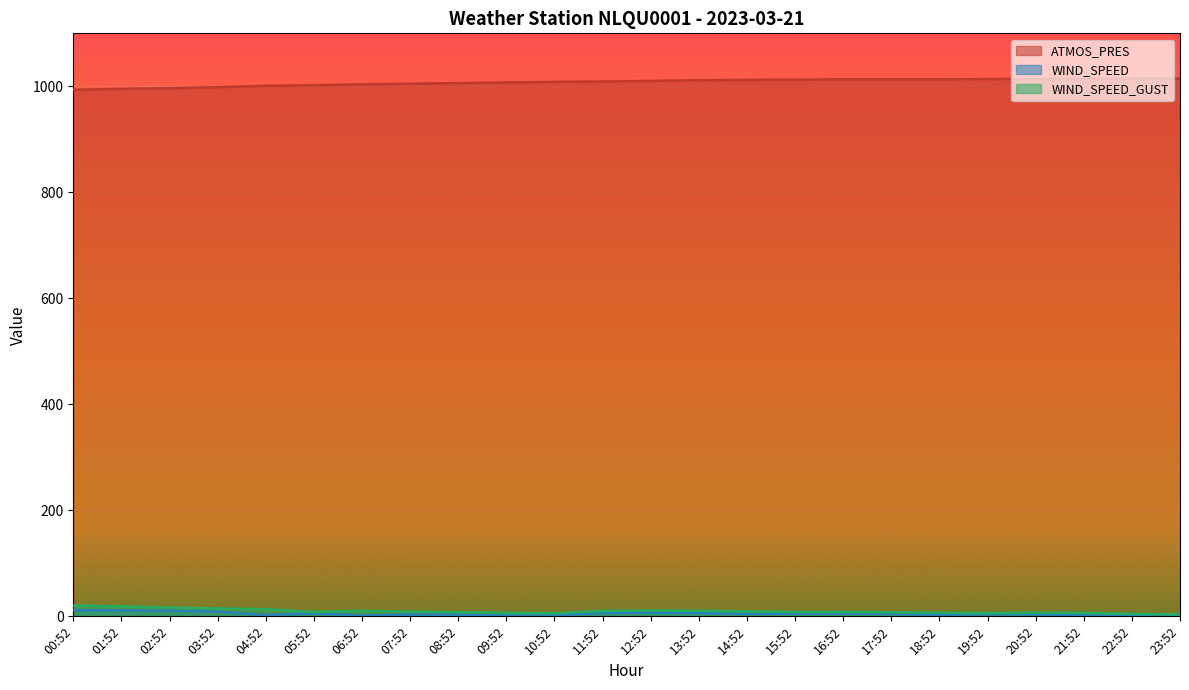

True or false: WIND_SPEED and ATMOS_PRES intersect in this chart.

False